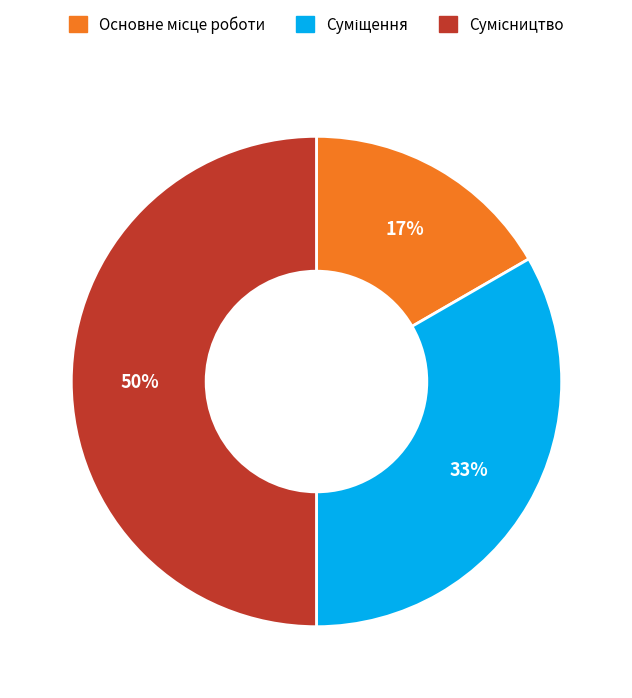

To the nearest percent, what is the difference between the largest and smallest slice percentages?

33%